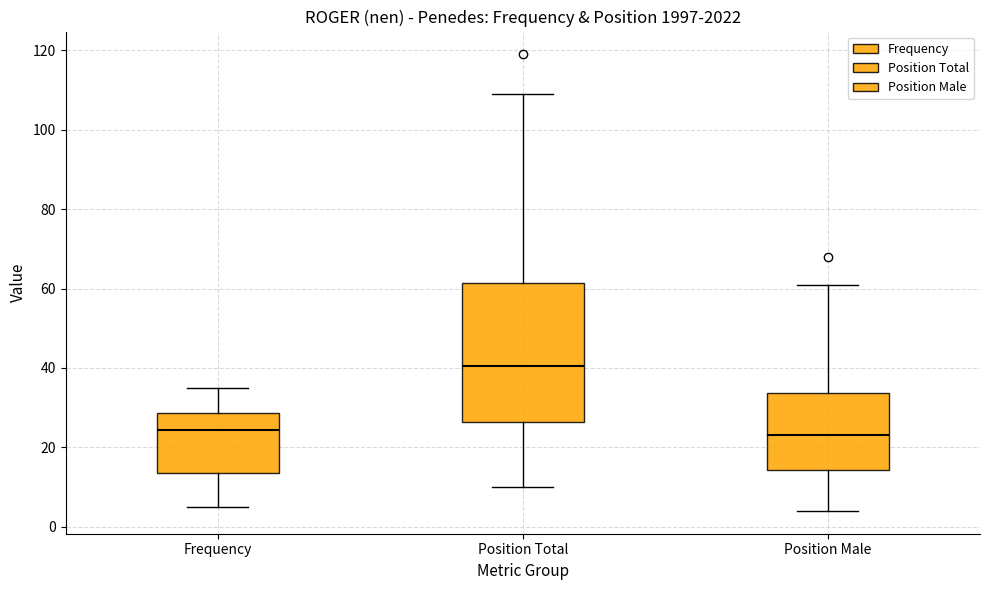

Reading left to right, read every box against the y-axis: the position of its median line, the range the box covers, and the ends of its whiskers. The values are not printed on the chart, so give them approximately, as read against the axis.

Frequency: median 24, box 14 to 28, whiskers 6 to 36
Position Total: median 40, box 26 to 62, whiskers 10 to 110
Position Male: median 24, box 14 to 34, whiskers 4 to 62